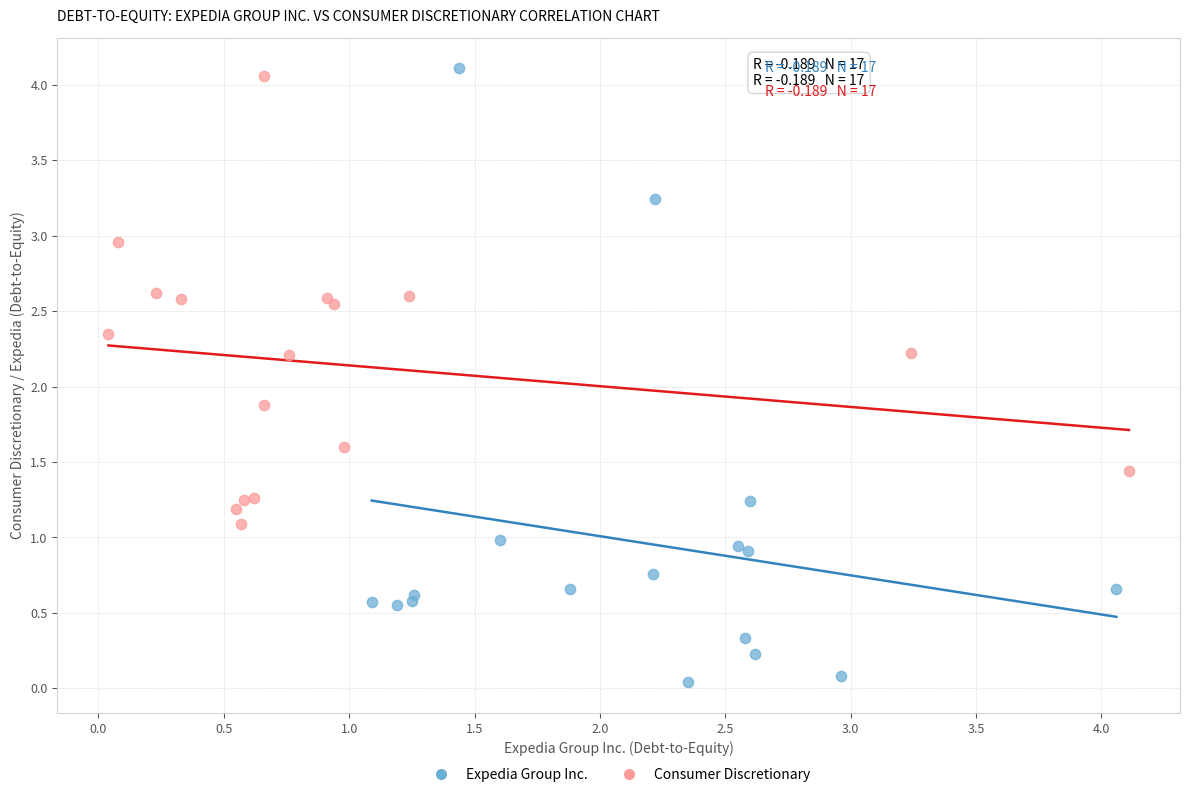

Which series contains the lowest Y value?

Expedia Group Inc.